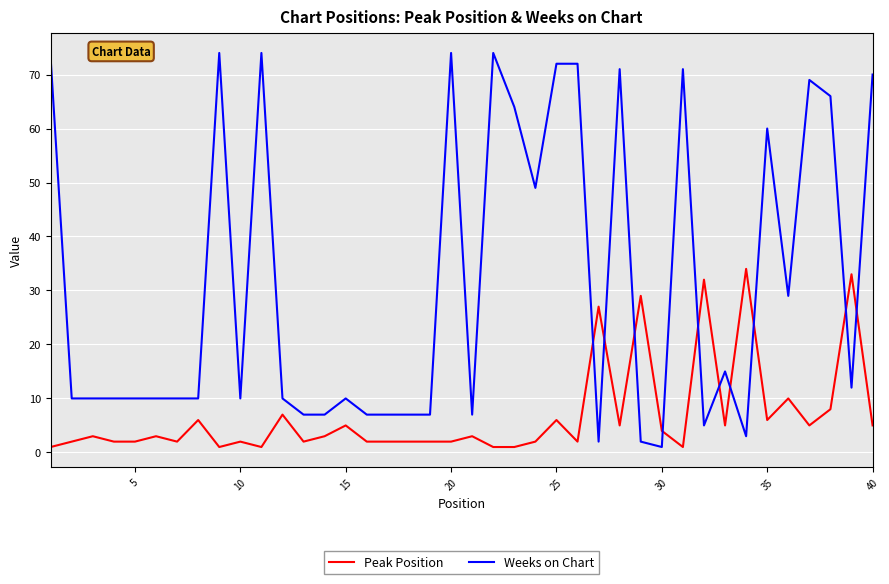

Count the number of categories in the chart.

40